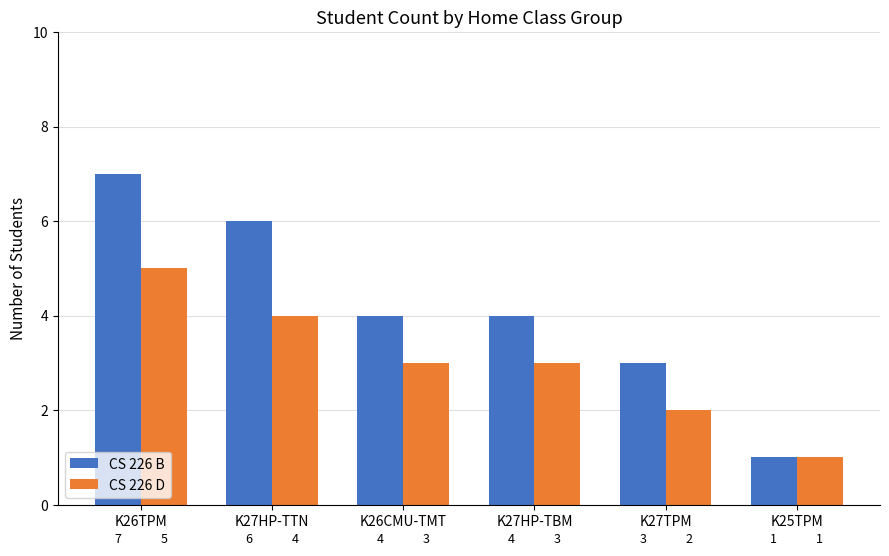

Which series changed the most between K26TPM and K27TPM?

CS 226 B